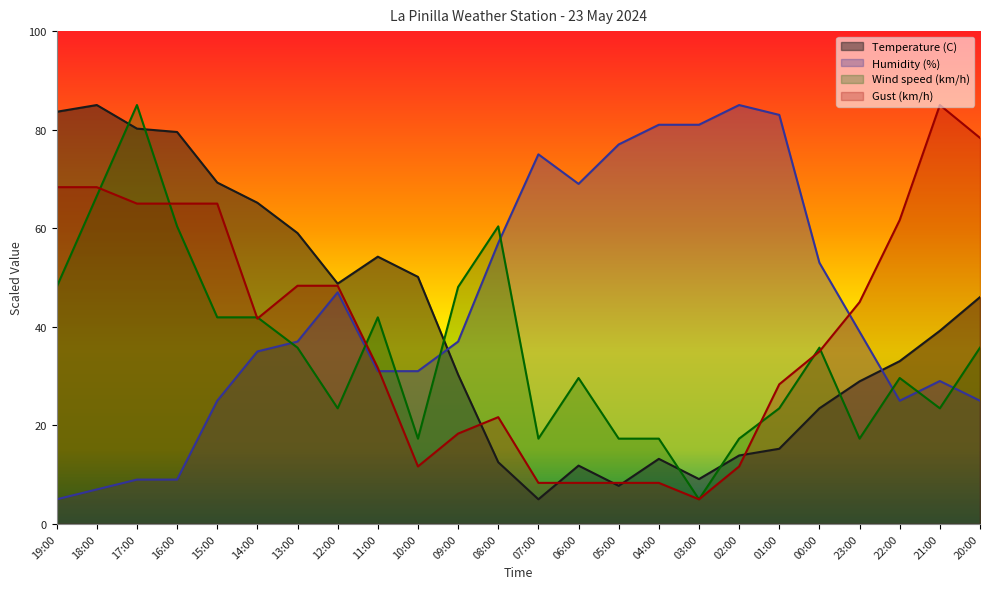

Between 09:00 and 00:00, which is larger?

09:00